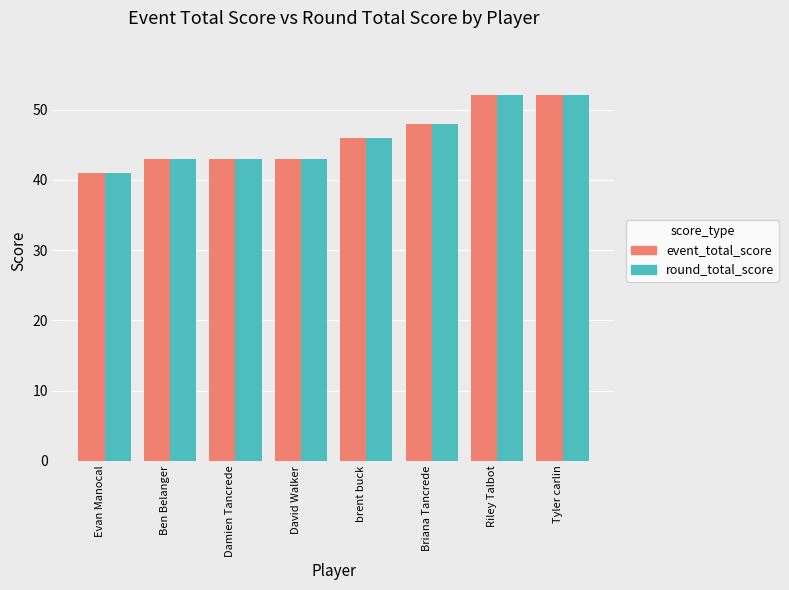

What is the total value across all series at Tyler carlin?

104